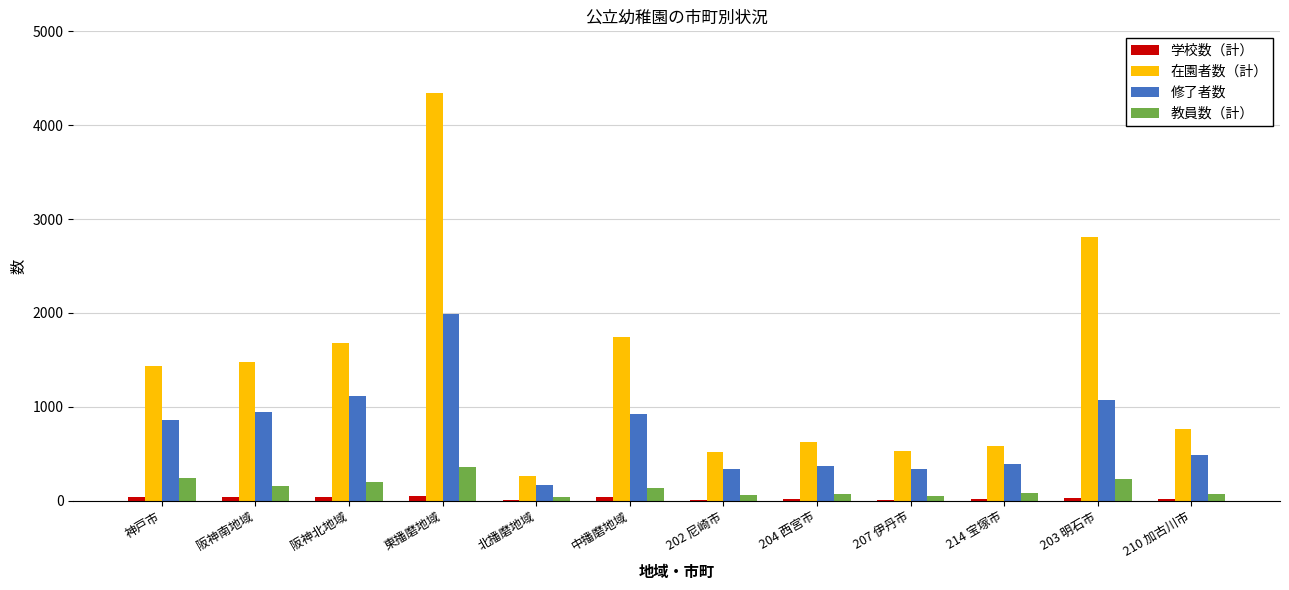

The 在園者数（計） series shows 1430 at 神戸市. True or false?

True